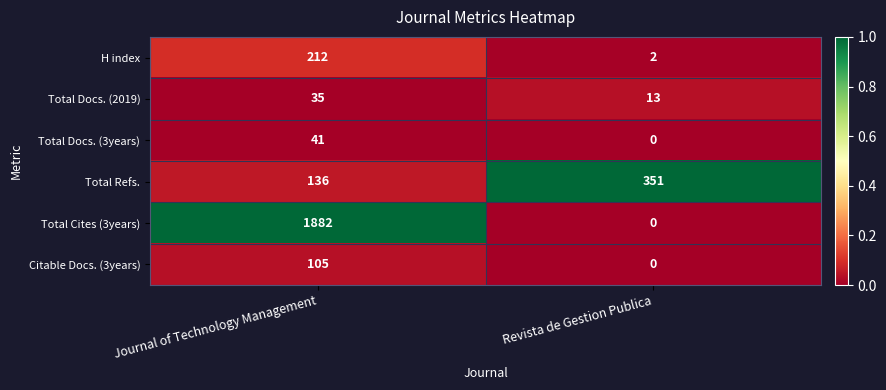

At which category is the sum across all series the highest?

Journal of Technology Management